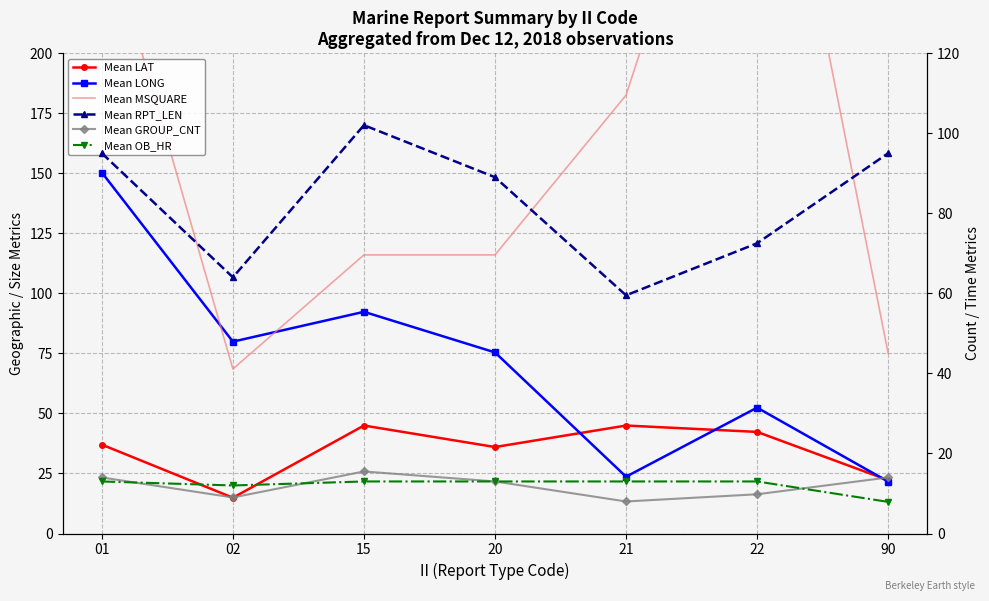

At which label does Mean GROUP_CNT reach its peak?

15